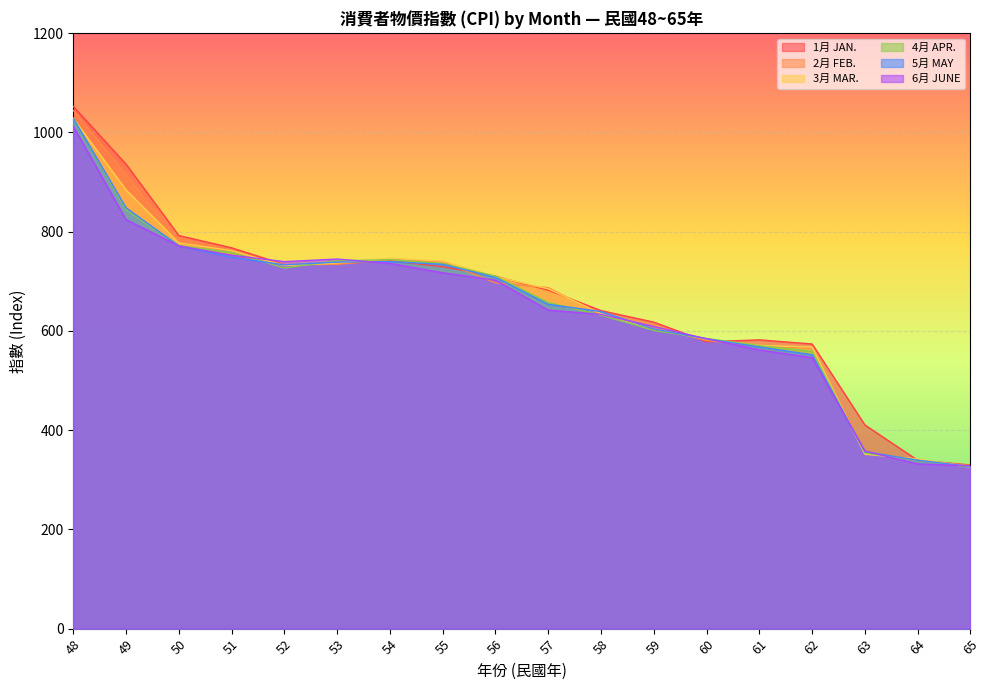

Count the number of data series in this chart.

6